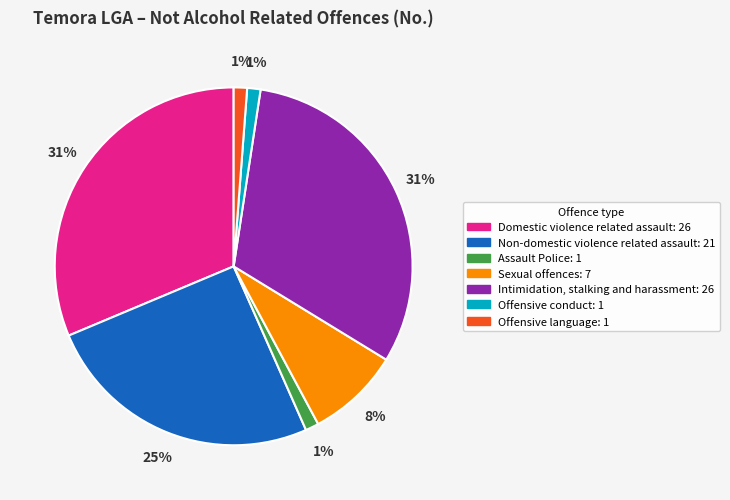

To the nearest percent, what percentage of the pie is Offensive conduct?

1%